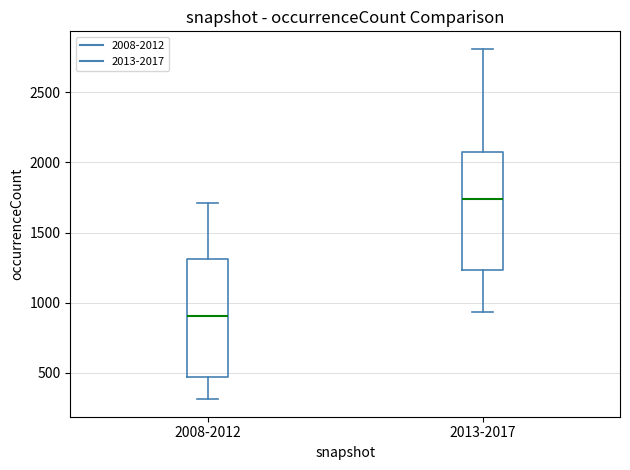

Reading left to right, transcribe this box plot: for each box, give where its median line is, the range the box spans, and where its two whiskers end, as read against the y-axis. The values are not printed on the chart, so give them approximately, as read against the axis.

2008-2012: median 900, box 450 to 1300, whiskers 300 to 1700
2013-2017: median 1750, box 1250 to 2100, whiskers 950 to 2800